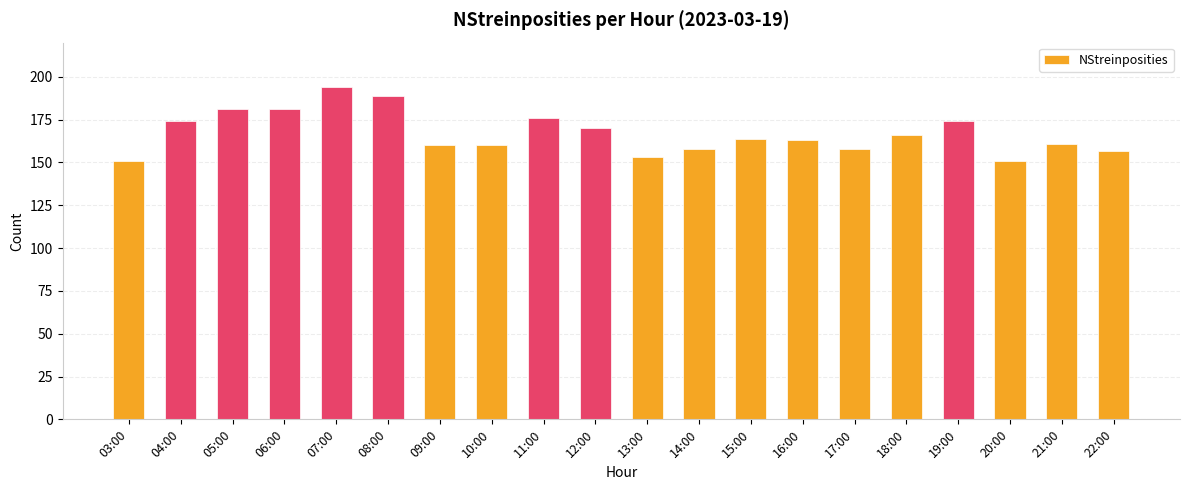

What is the value of the 9th bar from the left?

176